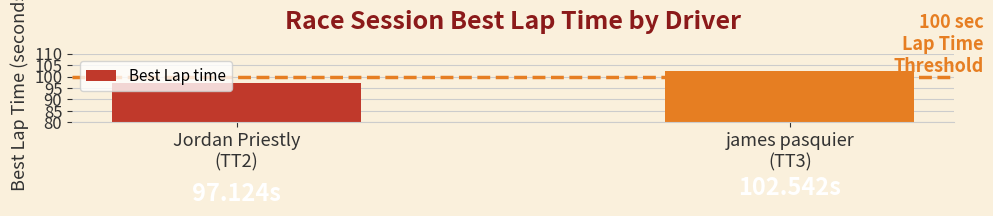

What is the average value?

99.8